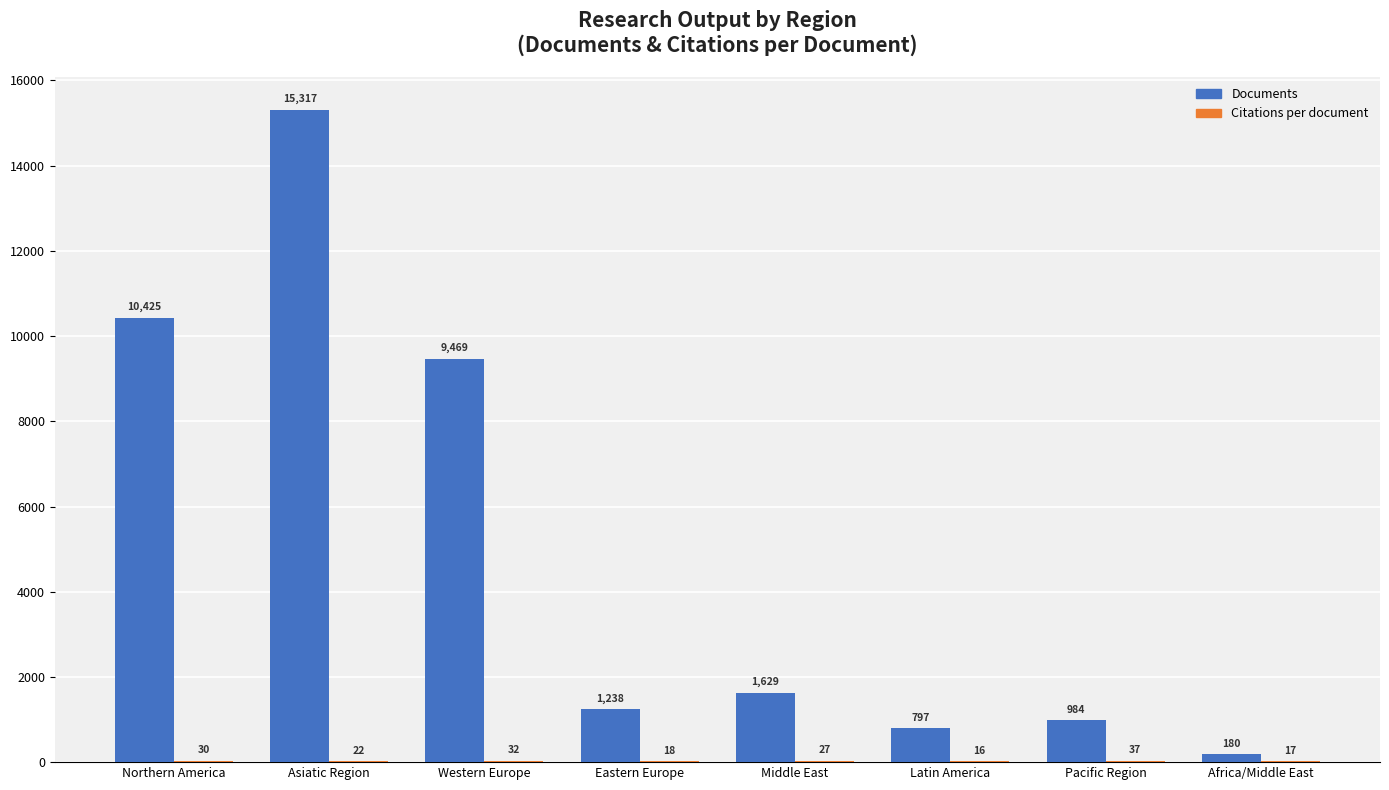

Which category has the highest value across all series?

Asiatic Region